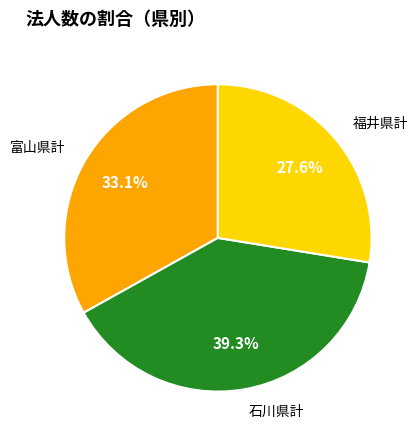

To the nearest percent, what percentage of the pie is 富山県計?

33%